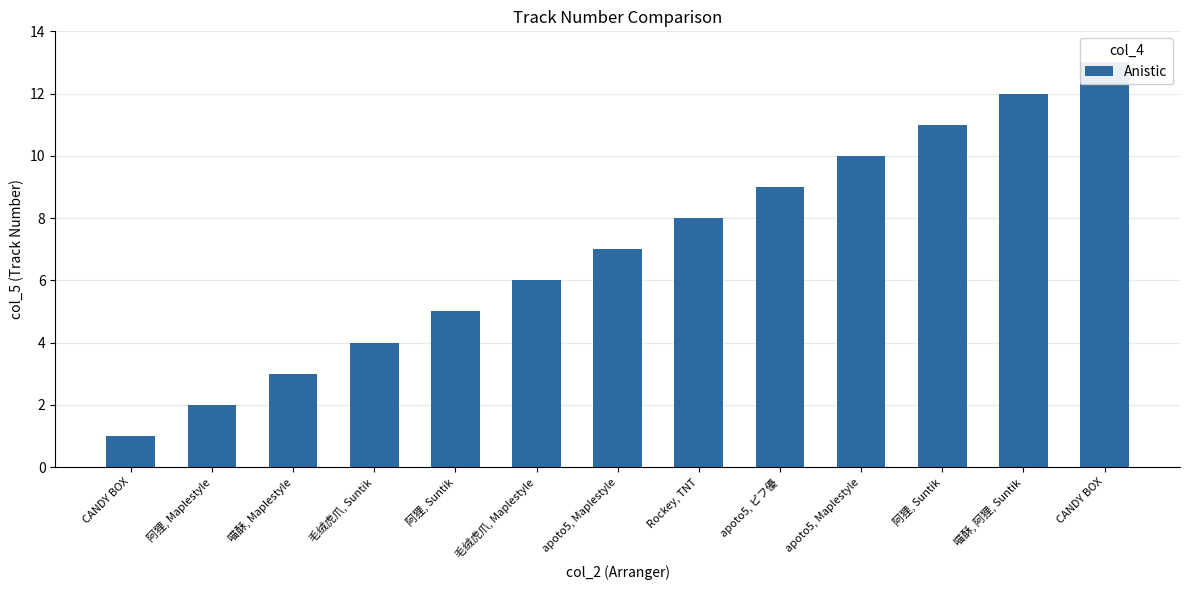

The chart shows a value of 10 at apoto5, Maplestyle. True or false?

False